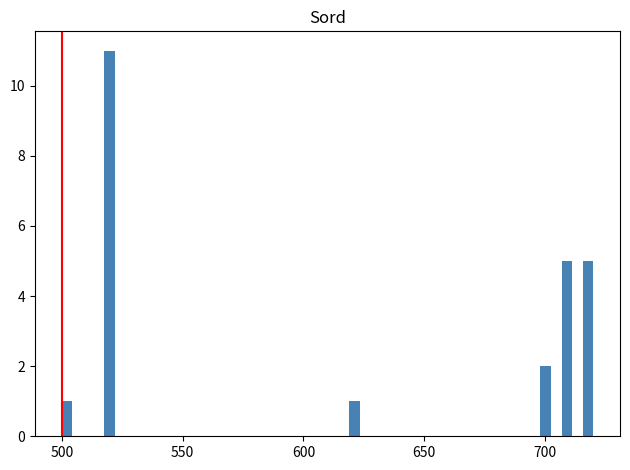

Around what value on the x-axis is the tallest bar? Give the approximate position of its centre, as read against the axis.

520